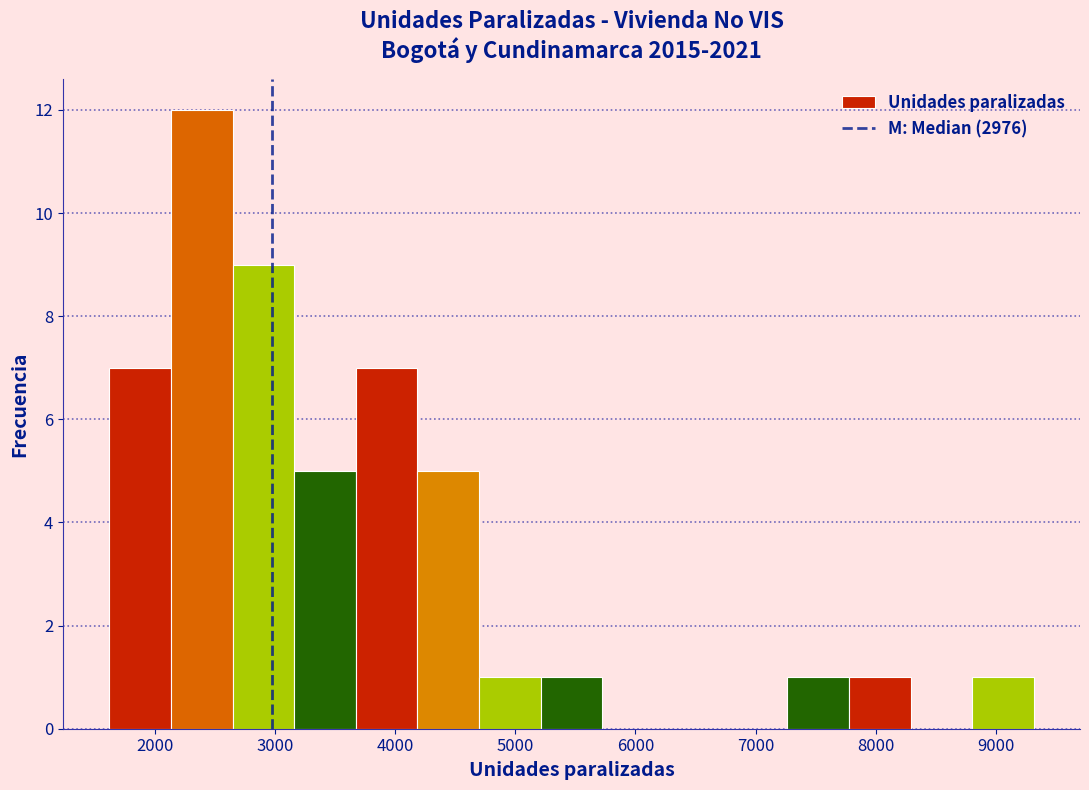

How tall is the bar that spans 3700 to 4200 on the x-axis? Neither the bar edges nor the heights are printed on the chart, so give them approximately, as read against the axes.

7